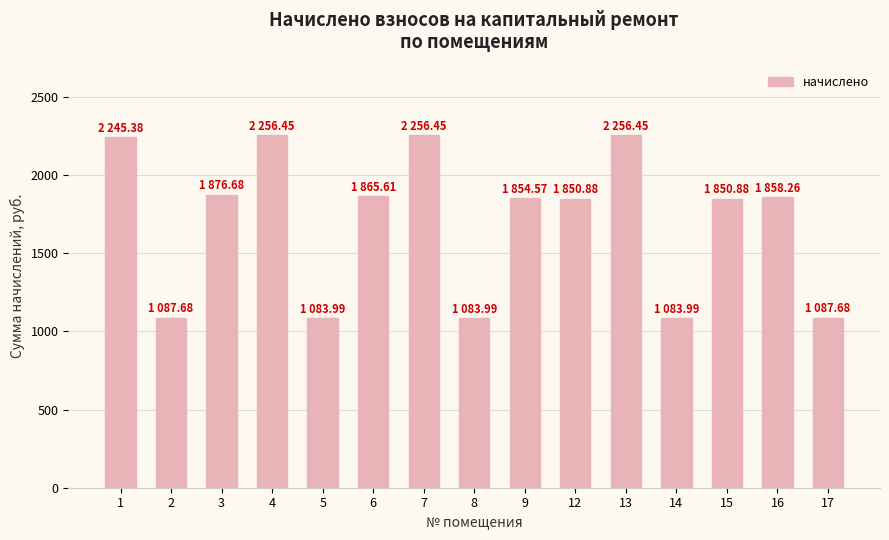

What is the value of the 6th bar from the left?

1865.6